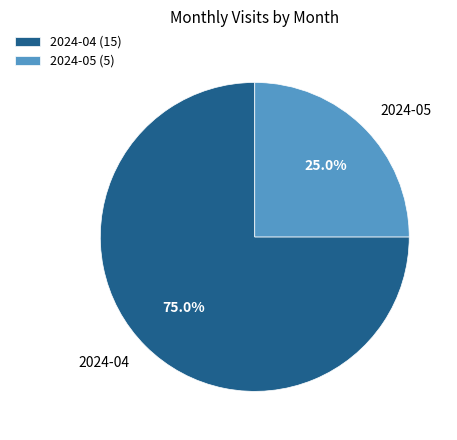

To the nearest percent, what is the difference between the 2024-05 and 2024-04 slice percentages?

50%